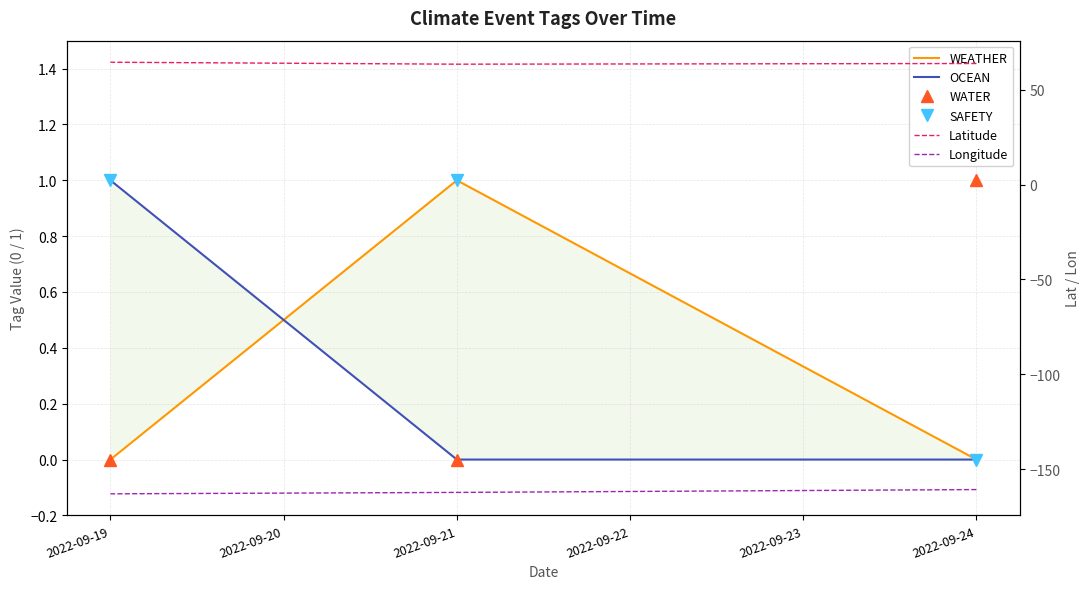

What is the average value of the SAFETY series?

0.7